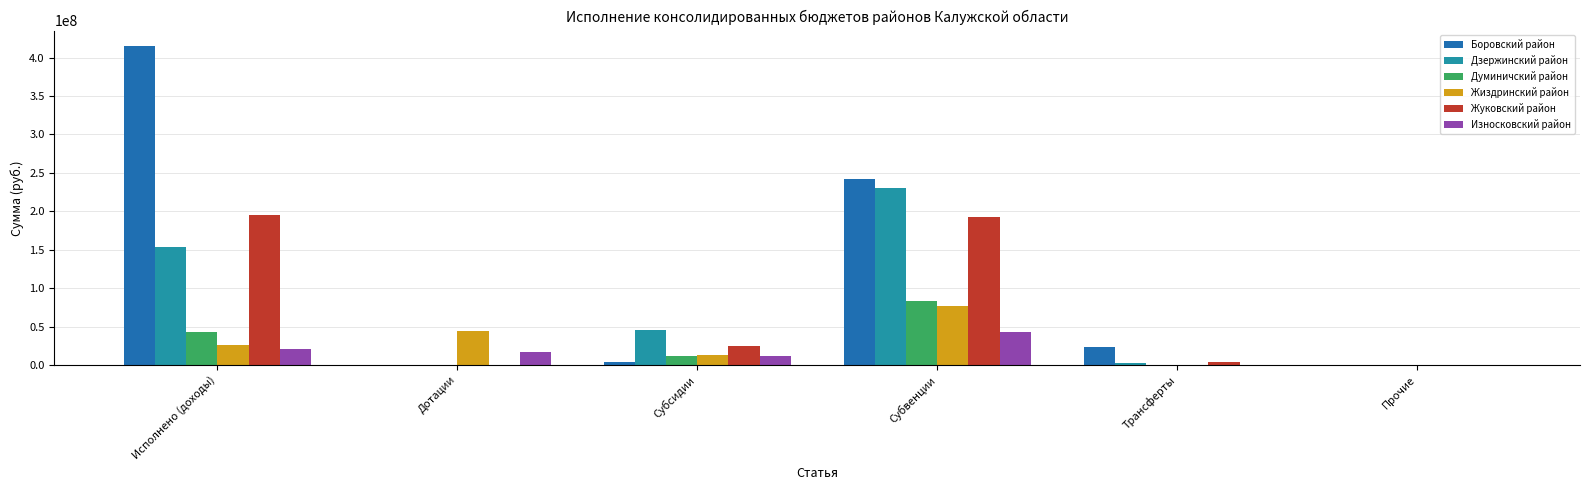

Which series has the largest total across all categories?

Боровский район